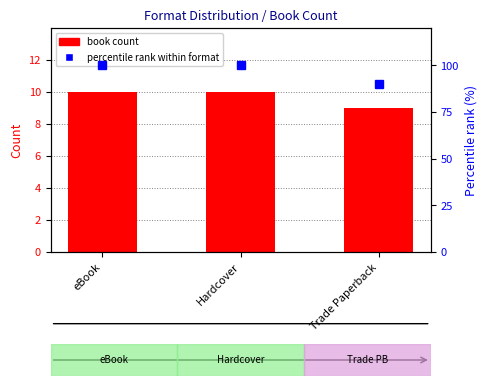

What is the sum of all book count values?

29